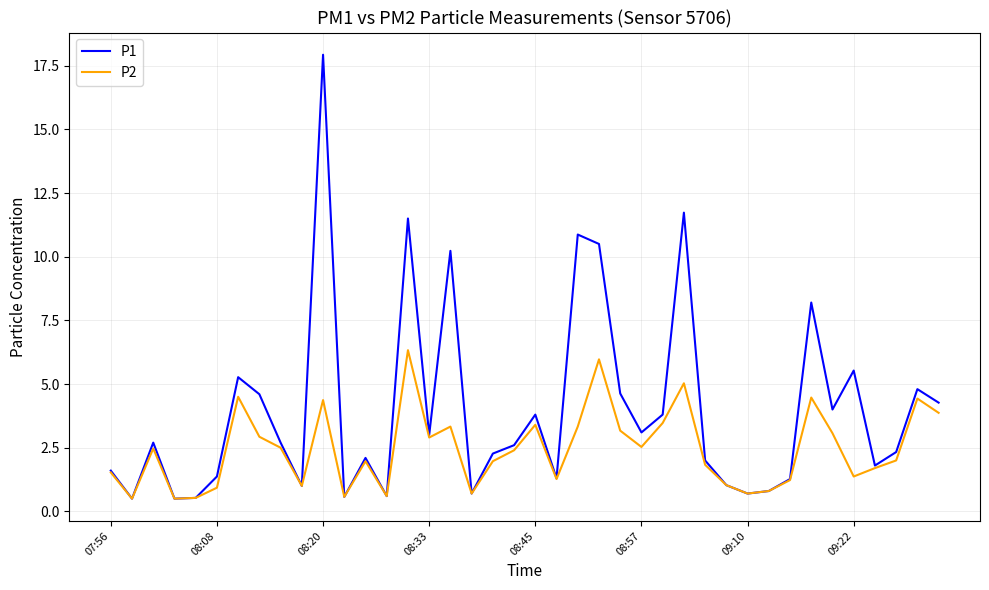

Rank the series by their average value, from highest to lowest.

P1, P2